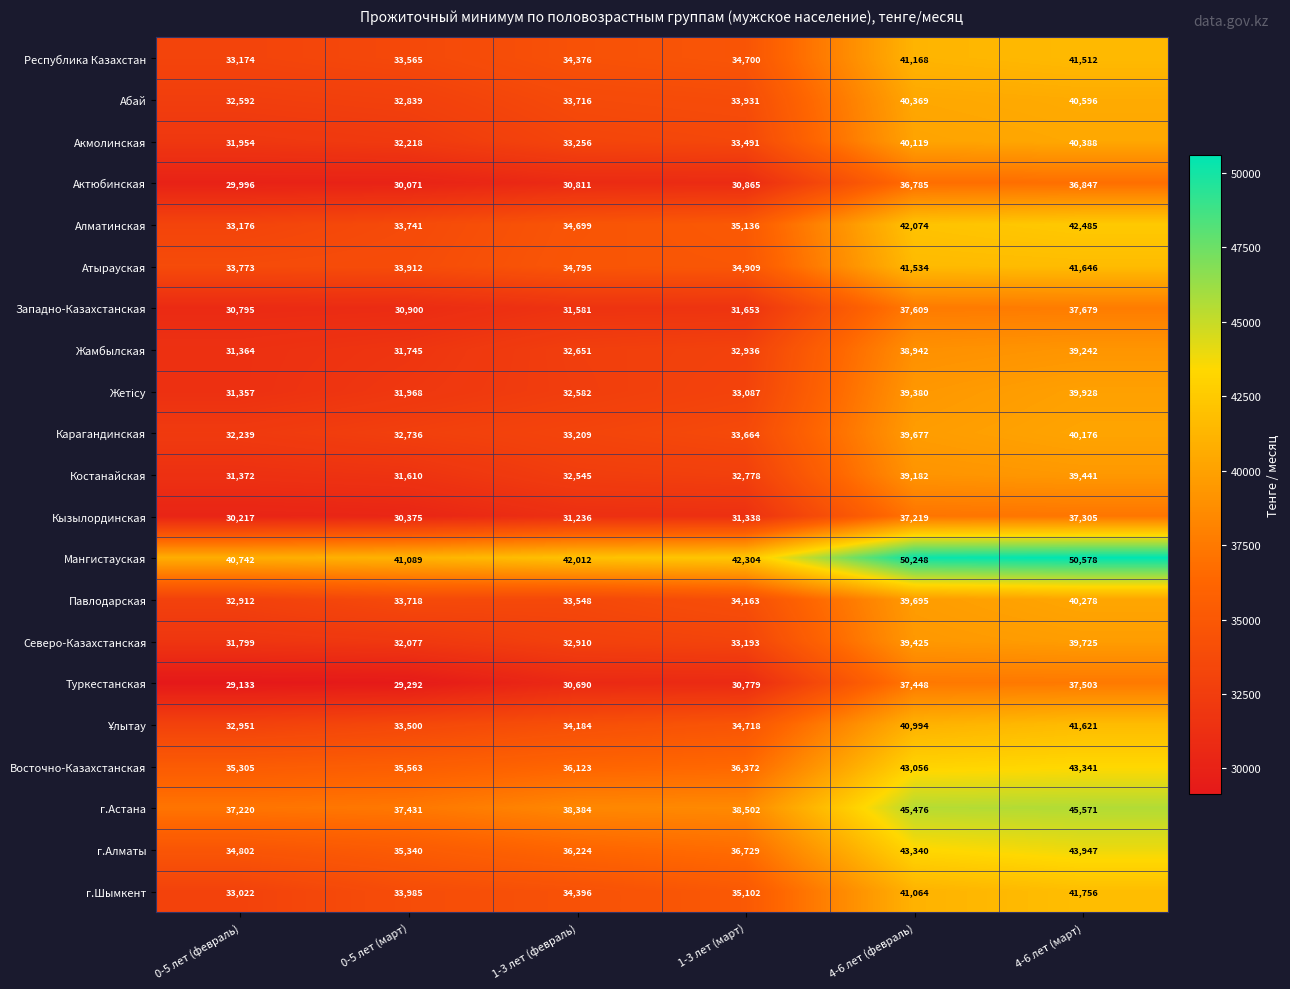

True or false: Алматинская has a value of 56077 at 1-3 лет (март).

False